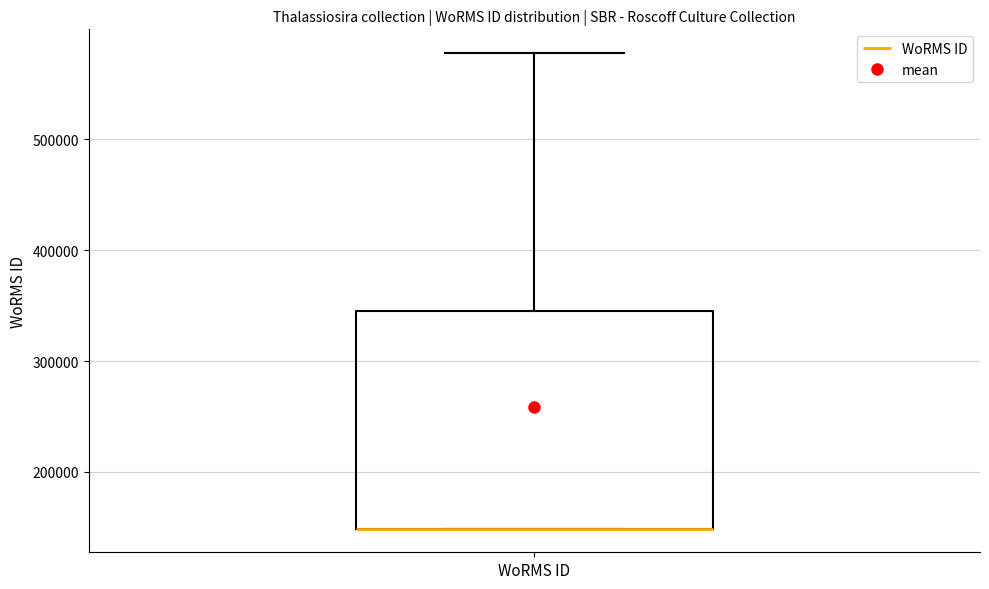

Read this box plot against the y-axis: the position of the median line, the range covered by the box, and the ends of both whiskers. The values are not printed on the chart, so give them approximately, as read against the axis.

median 150000 (drawn on the box's lower edge), box 150000 to 350000, whiskers 150000 to 580000